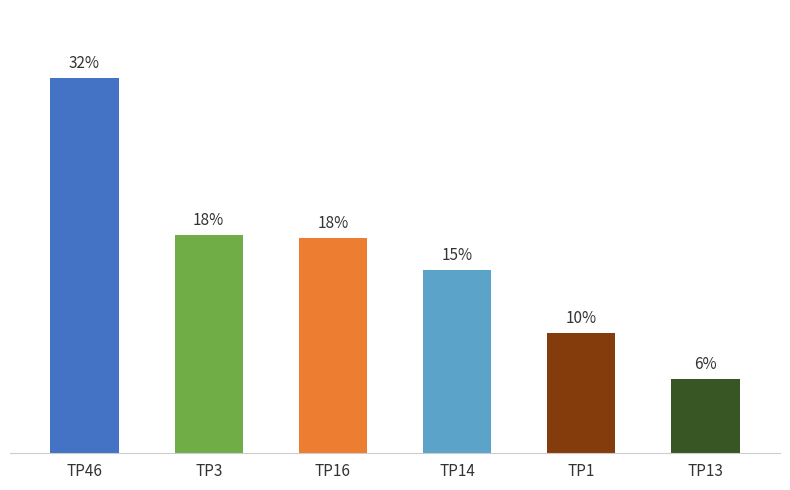

At which label does the data first exceed 18?

TP46